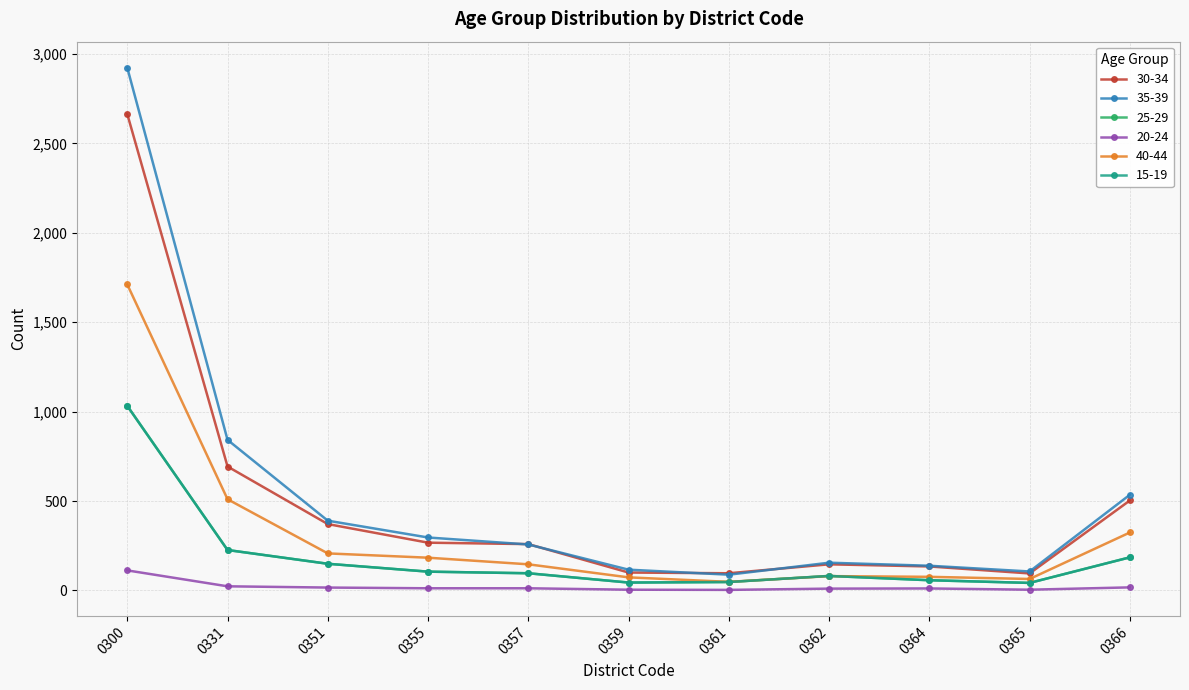

What is the maximum value for 20-24?

112